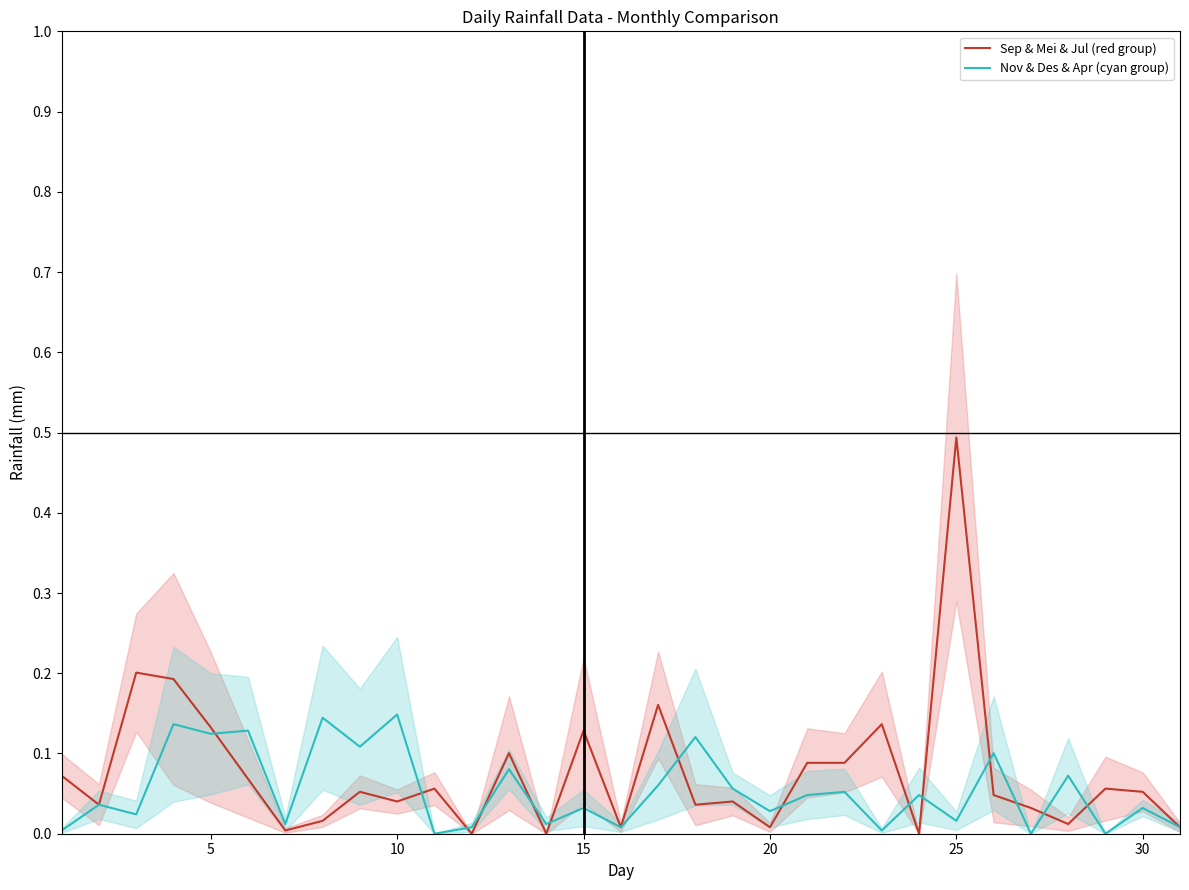

Reading left to right, list all the values displayed in this chart.

Sep & Mei & Jul (red group): 0.1	0.0	0.2	0.2	0.1	0.1	0.0	0.0	0.1	0.0	0.1	0.0	0.1	0.0	0.1	0.0	0.2	0.0	0.0	0.0	0.1	0.1	0.1	0.0	0.5	0.0	0.0	0.0	0.1	0.1	0.0
Nov & Des & Apr (cyan group): 0.0	0.0	0.0	0.1	0.1	0.1	0.0	0.1	0.1	0.1	0.0	0.0	0.1	0.0	0.0	0.0	0.1	0.1	0.1	0.0	0.0	0.1	0.0	0.0	0.0	0.1	0.0	0.1	0.0	0.0	0.0